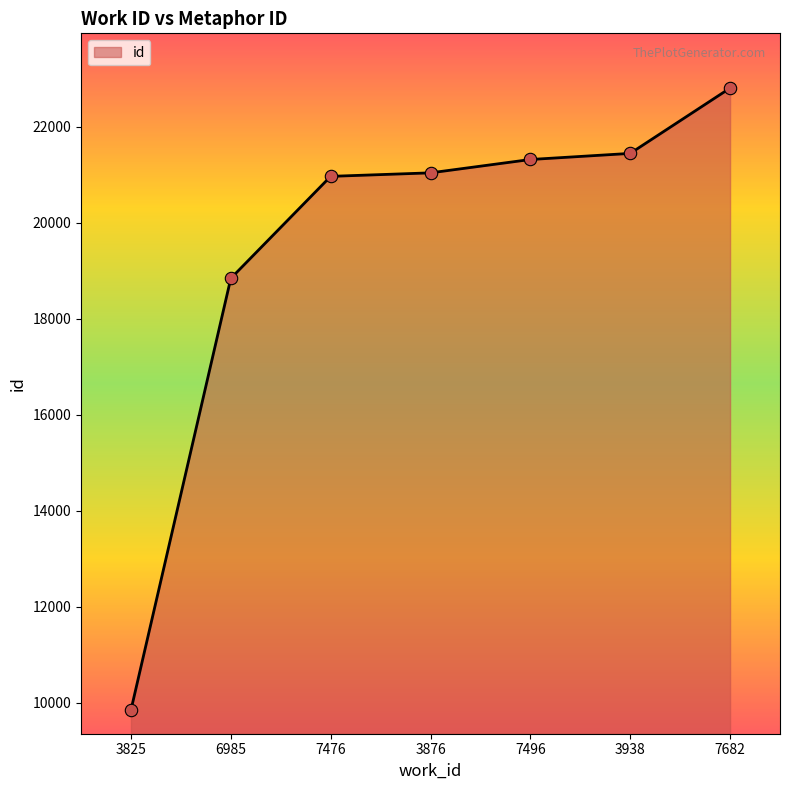

Which has a higher value, 3876 or 6985?

3876